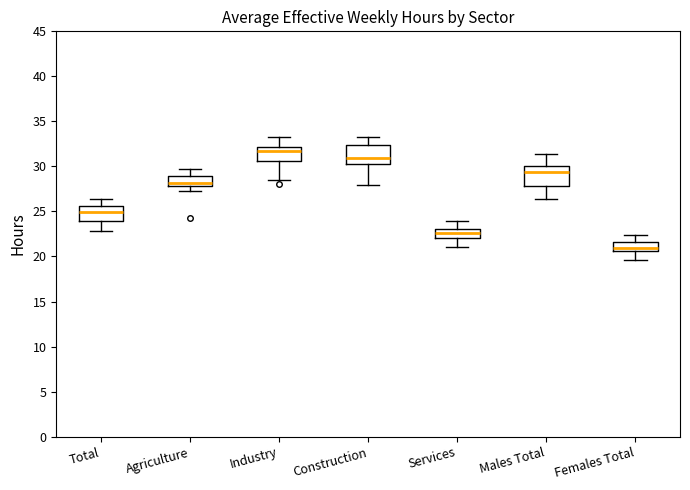

Reading left to right, transcribe this box plot: for each box, give where its median line is, the range the box spans, and where its two whiskers end, as read against the y-axis. The values are not printed on the chart, so give them approximately, as read against the axis.

Total: median 25.0, box 24.0 to 25.5, whiskers 23.0 to 26.5
Agriculture: median 28.0 (just above the box's lower edge), box 28.0 to 29.0, whiskers 27.5 to 29.5
Industry: median 32.0 (just below the box's upper edge), box 30.5 to 32.0, whiskers 28.5 to 33.5
Construction: median 31.0, box 30.0 to 32.5, whiskers 28.0 to 33.5
Services: median 22.5, box 22.0 to 23.0, whiskers 21.0 to 24.0
Males Total: median 29.5, box 28.0 to 30.0, whiskers 26.5 to 31.5
Females Total: median 21.0, box 20.5 to 21.5, whiskers 19.5 to 22.5